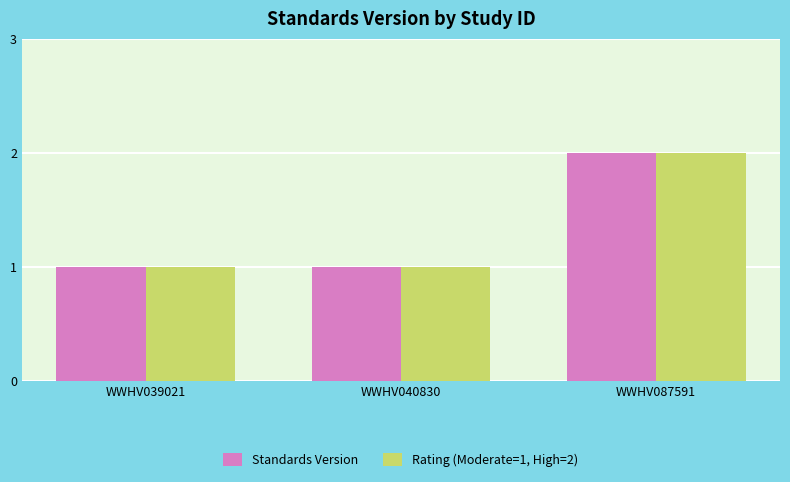

At which category is the sum across all series the highest?

WWHV087591